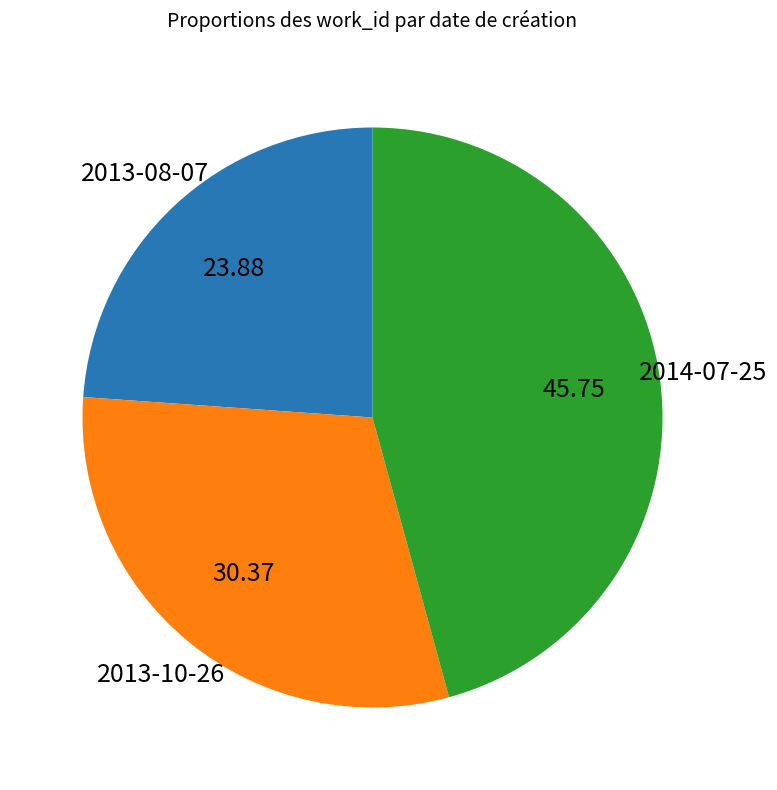

Does 2013-08-07 represent more than half of the total?

No